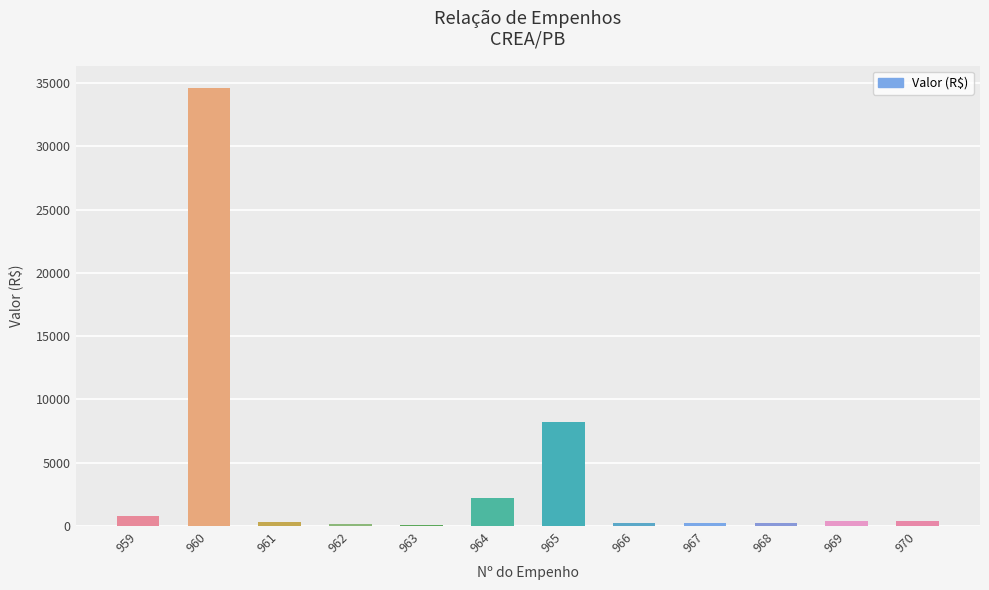

At which label is the value closest to 17362?

965